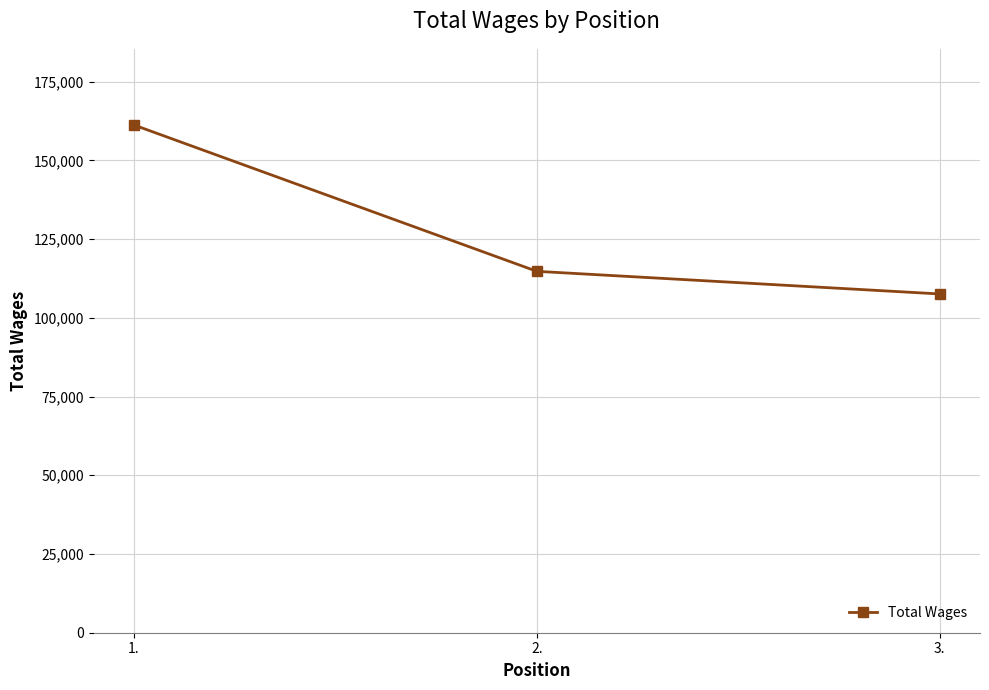

Reading left to right, transcribe all the data shown in this chart.

1.=161220	2.=114756	3.=107569